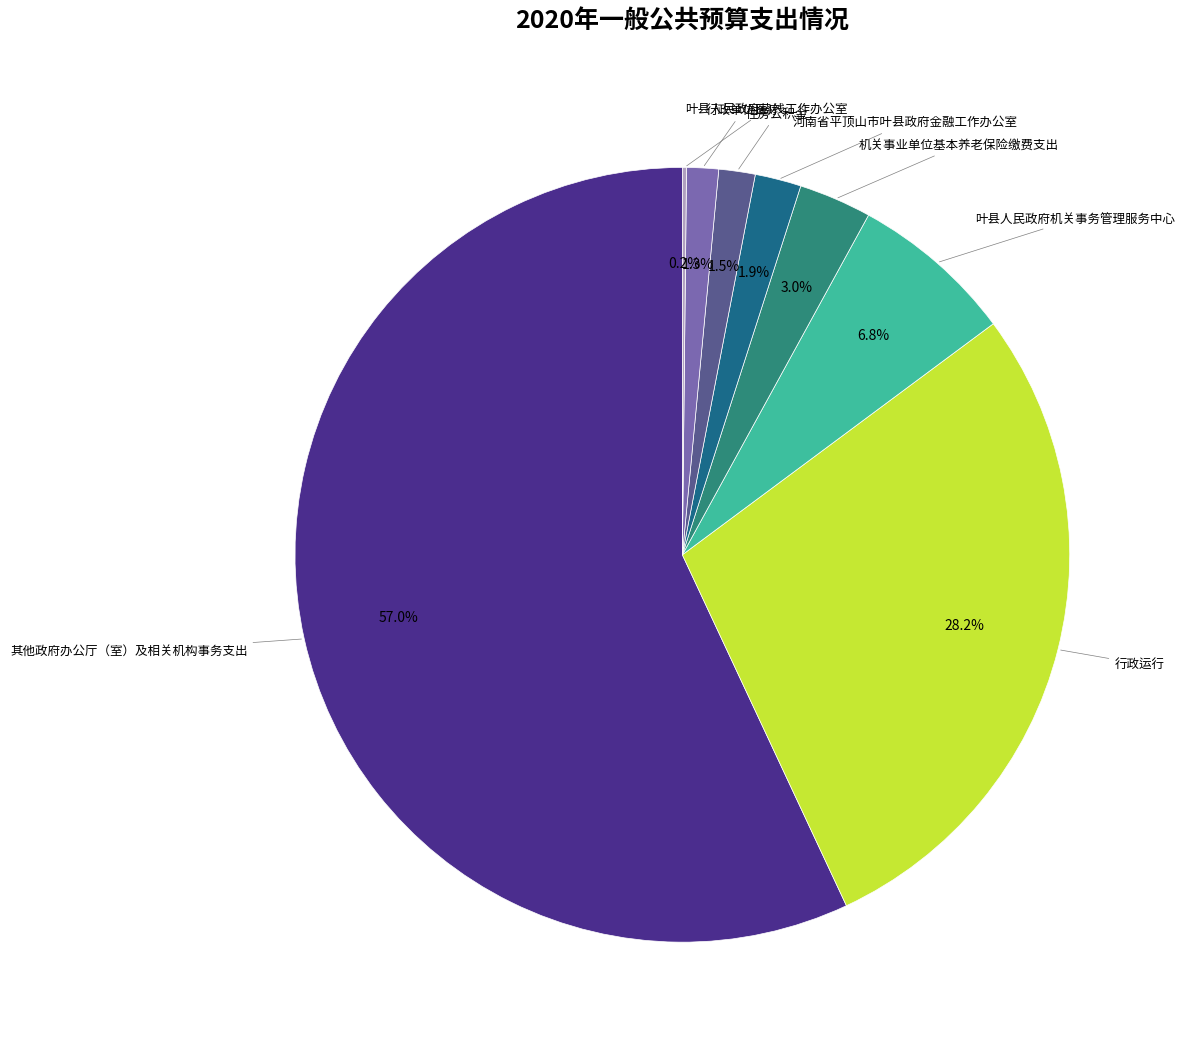

To the nearest percent, what portion does 行政单位医疗 represent?

1%